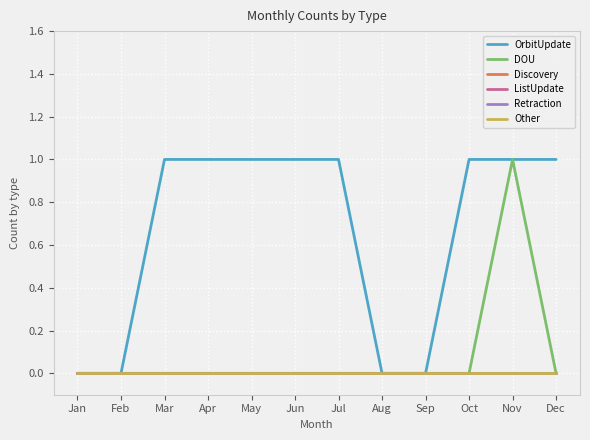

List the series in order of their peak value, highest first.

OrbitUpdate, DOU, Discovery, ListUpdate, Retraction, Other